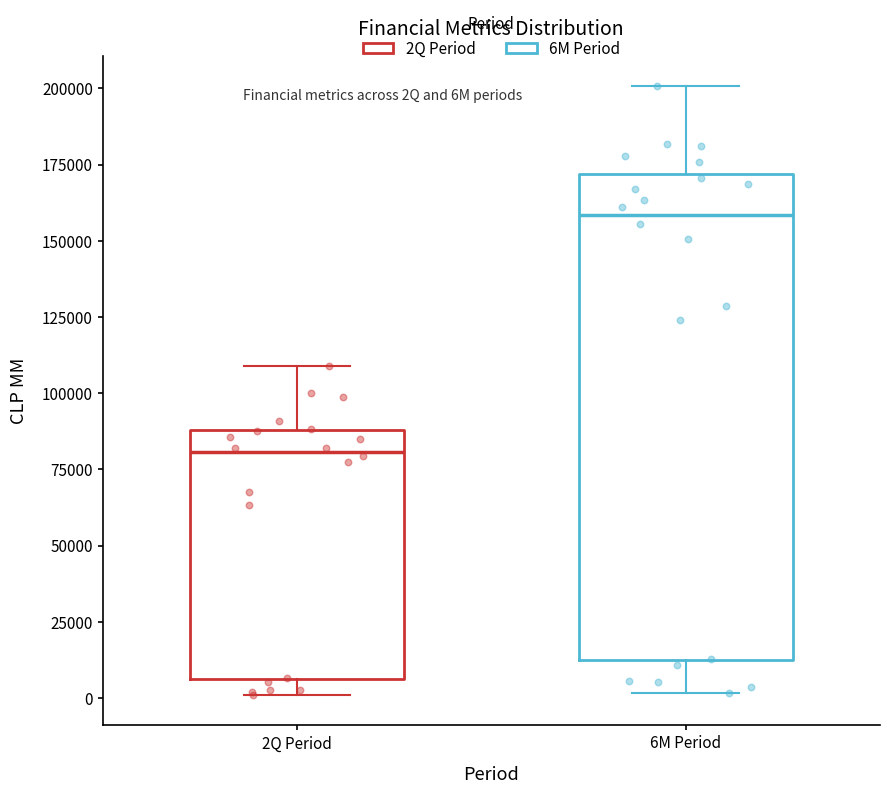

Reading left to right, read every box against the y-axis: the position of its median line, the range the box covers, and the ends of its whiskers. The values are not printed on the chart, so give them approximately, as read against the axis.

2Q Period: median 80000, box 5000 to 90000, whiskers 0 to 110000
6M Period: median 160000, box 10000 to 170000, whiskers 0 to 200000